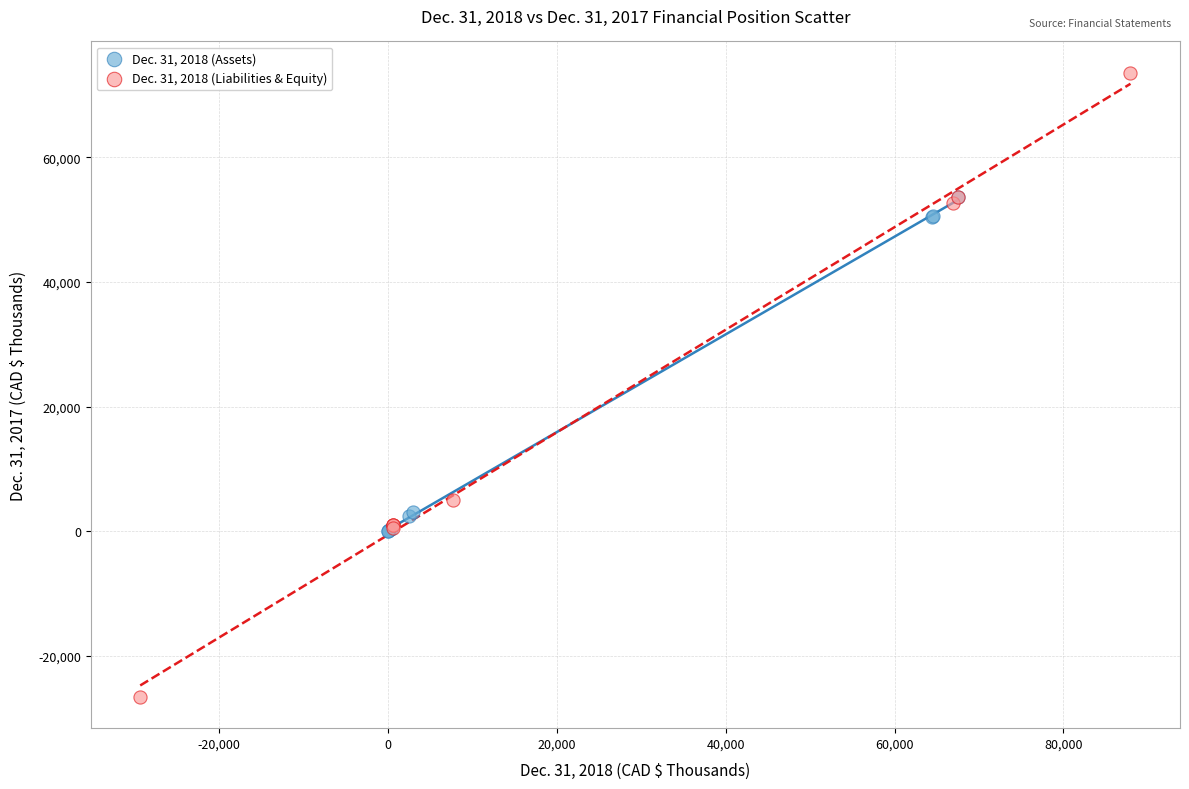

Which series contains the lowest Y value?

Dec. 31, 2018 (Liabilities & Equity)